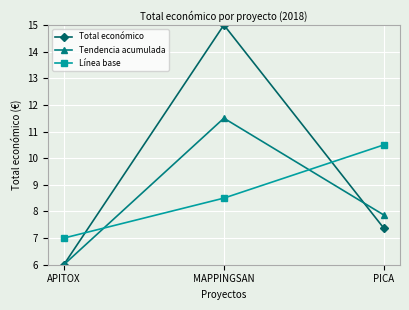

Which label corresponds to the largest value in the chart?

MAPPINGSAN